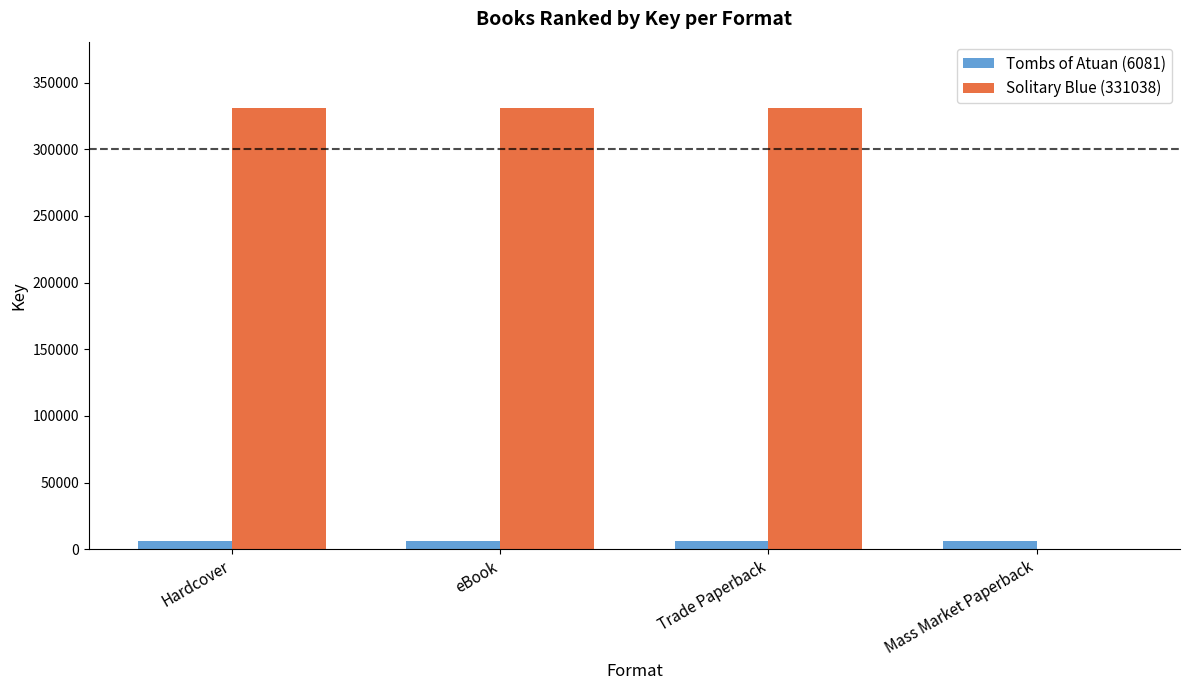

Is the value of Solitary Blue (331038) at eBook greater than the value of Tombs of Atuan (6081) at eBook?

Yes